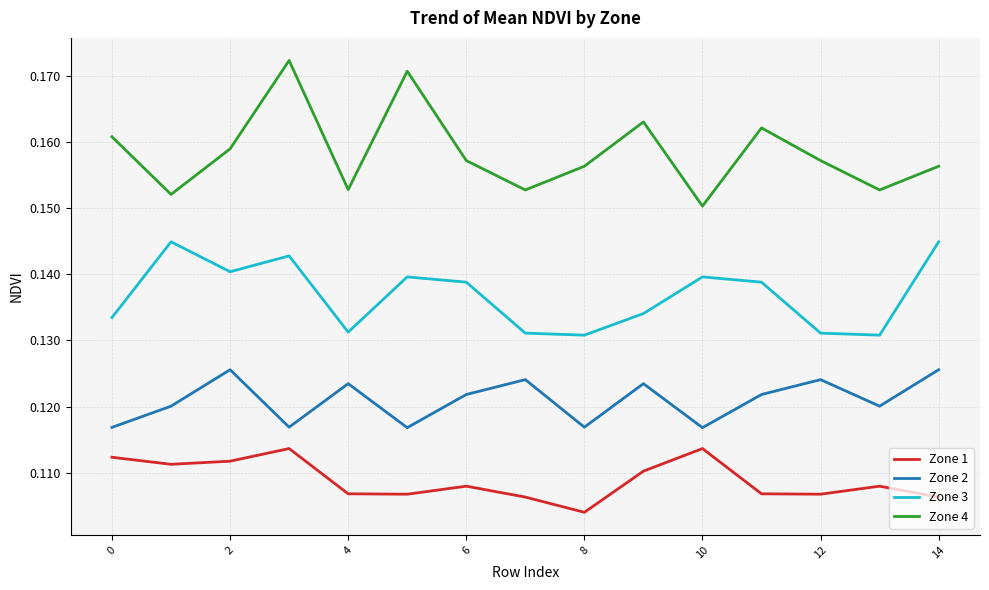

True or false: Zone 1 and Zone 3 cross at least once.

False